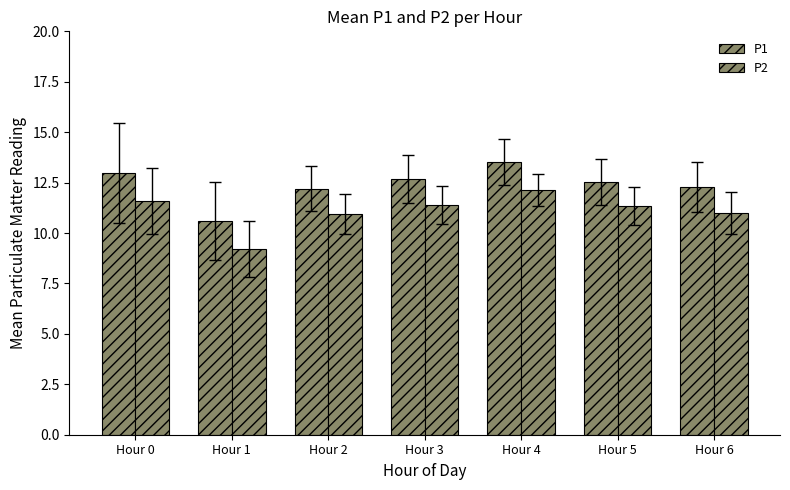

What is the sum of all P1 values?

86.8